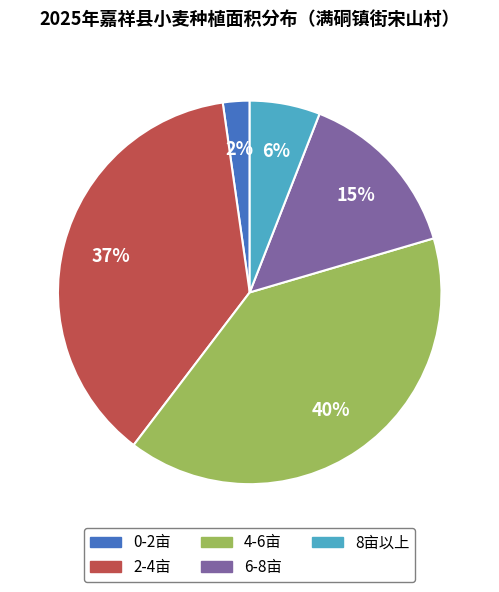

To the nearest percent, what is the difference between the largest and smallest slice percentages?

38%